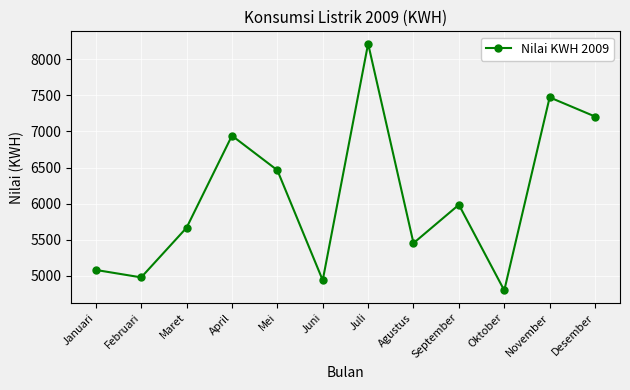

Read the value at November, to the nearest 100.

7500